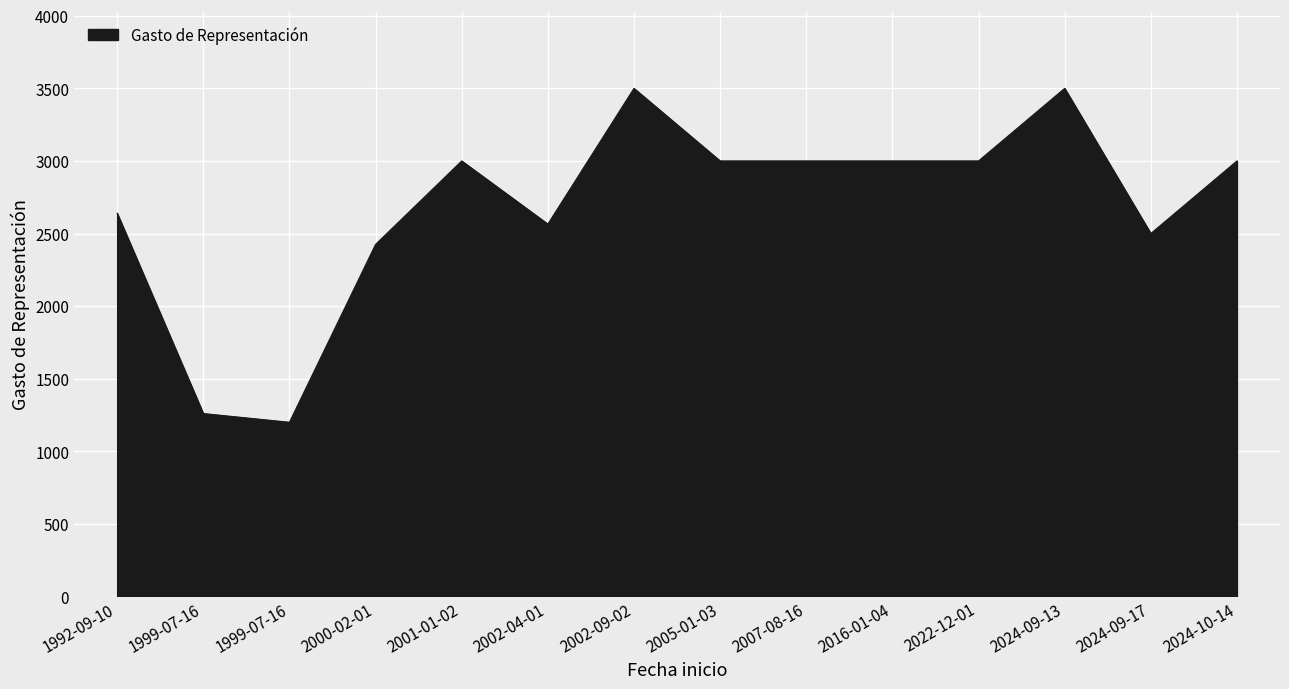

What is the minimum value shown in the chart?

1200